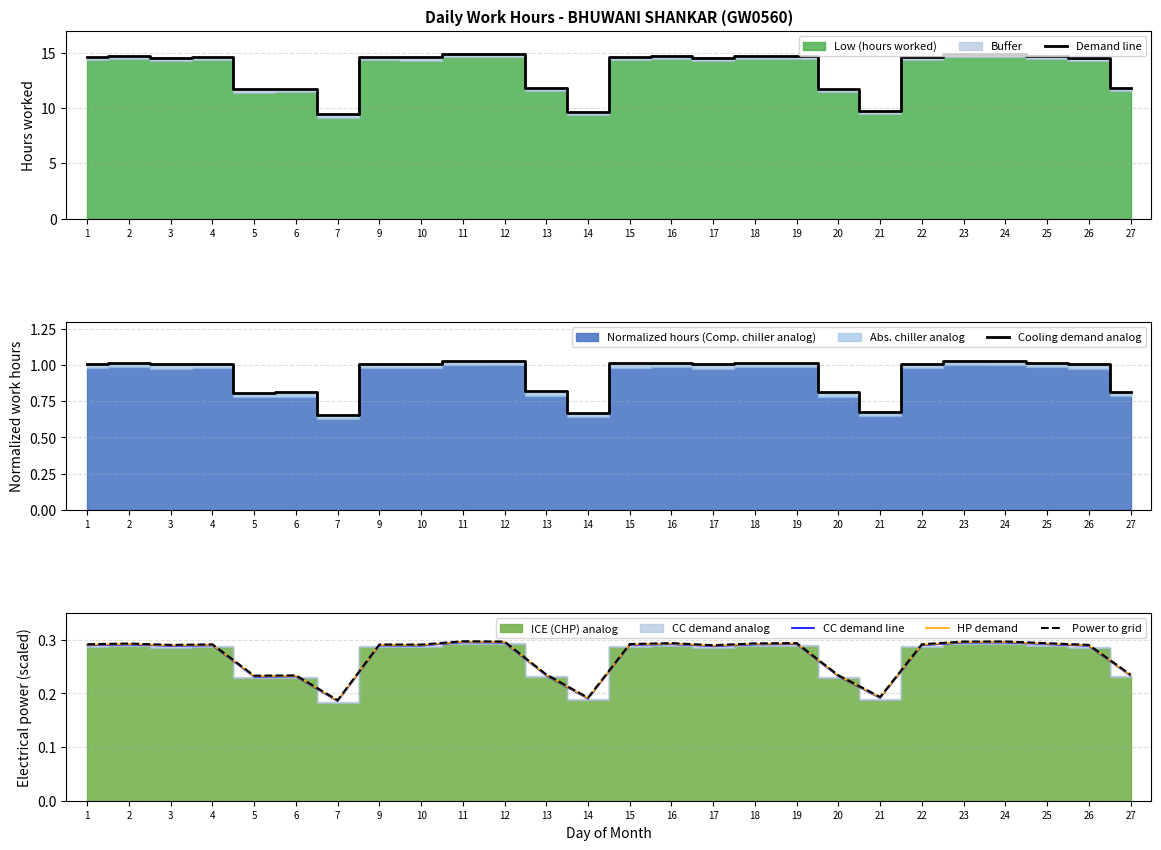

What is the average value of the Power to grid series?

0.3